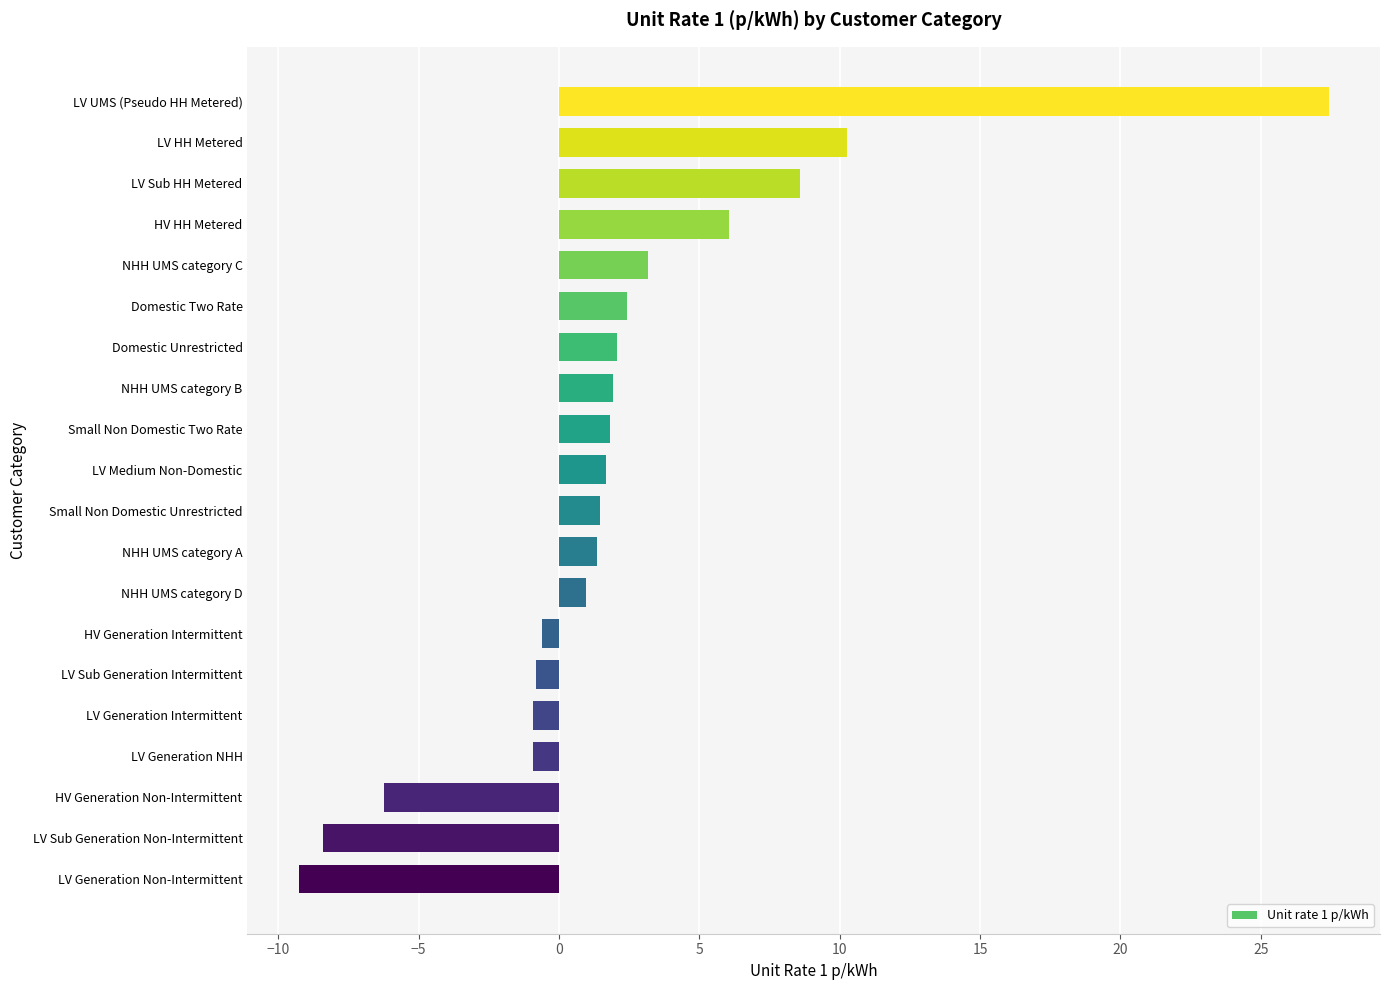

Count the number of data series in this chart.

1